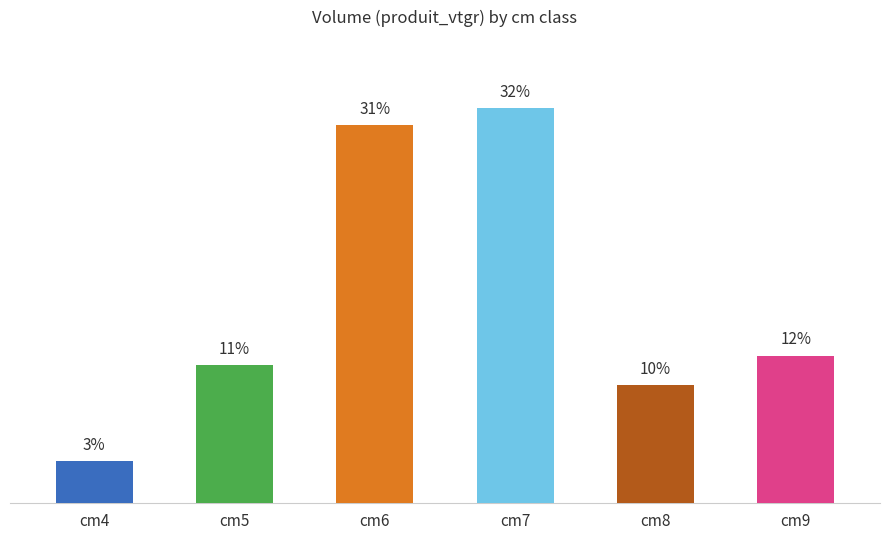

Reading left to right, transcribe all the data shown in this chart.

cm4=3.4	cm5=11.3	cm6=31.0	cm7=32.4	cm8=9.7	cm9=12.1